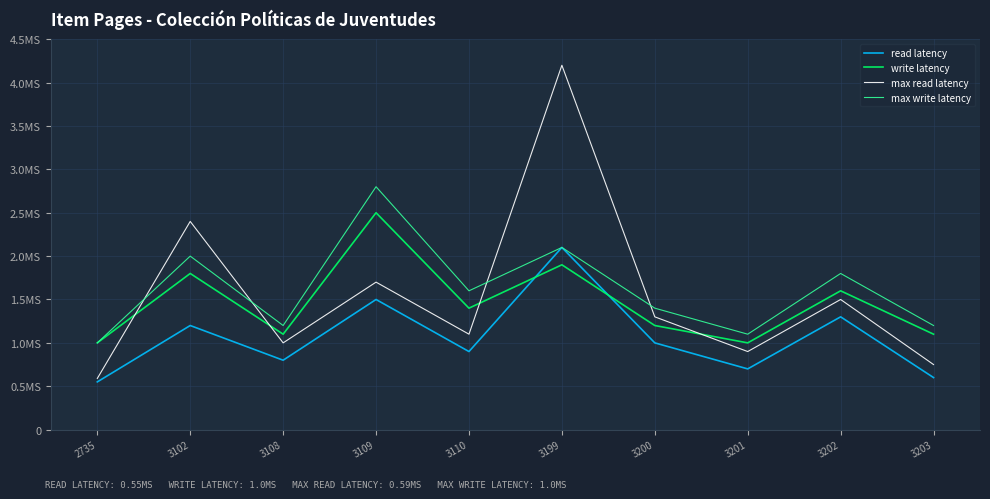

At which category is the sum across all series the highest?

3199